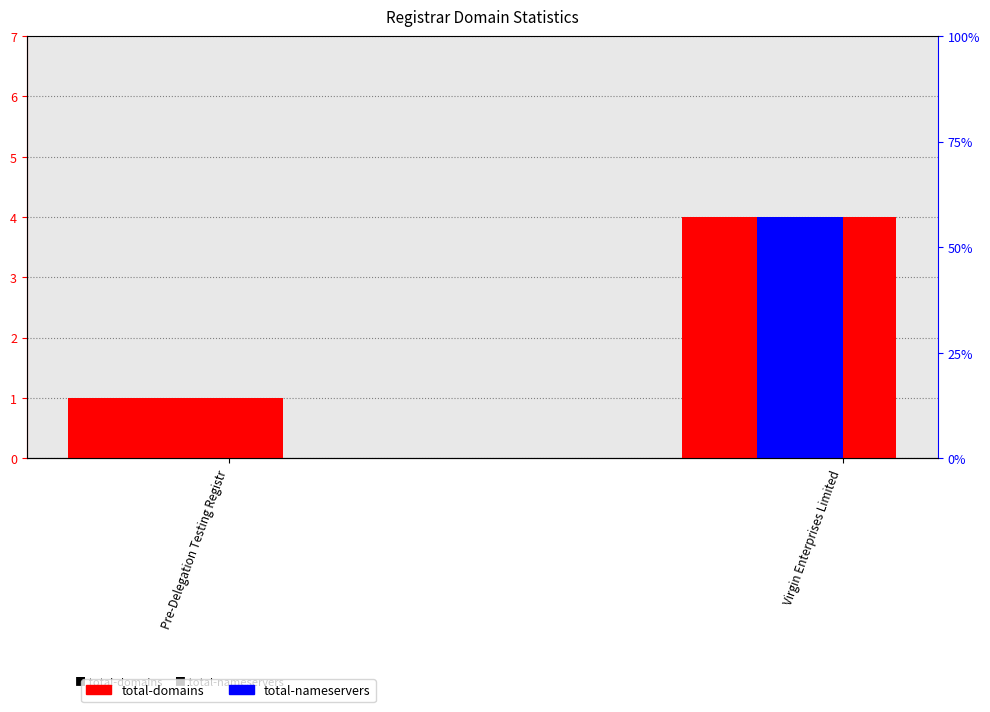

How many data points in total-nameservers are less than 4?

1